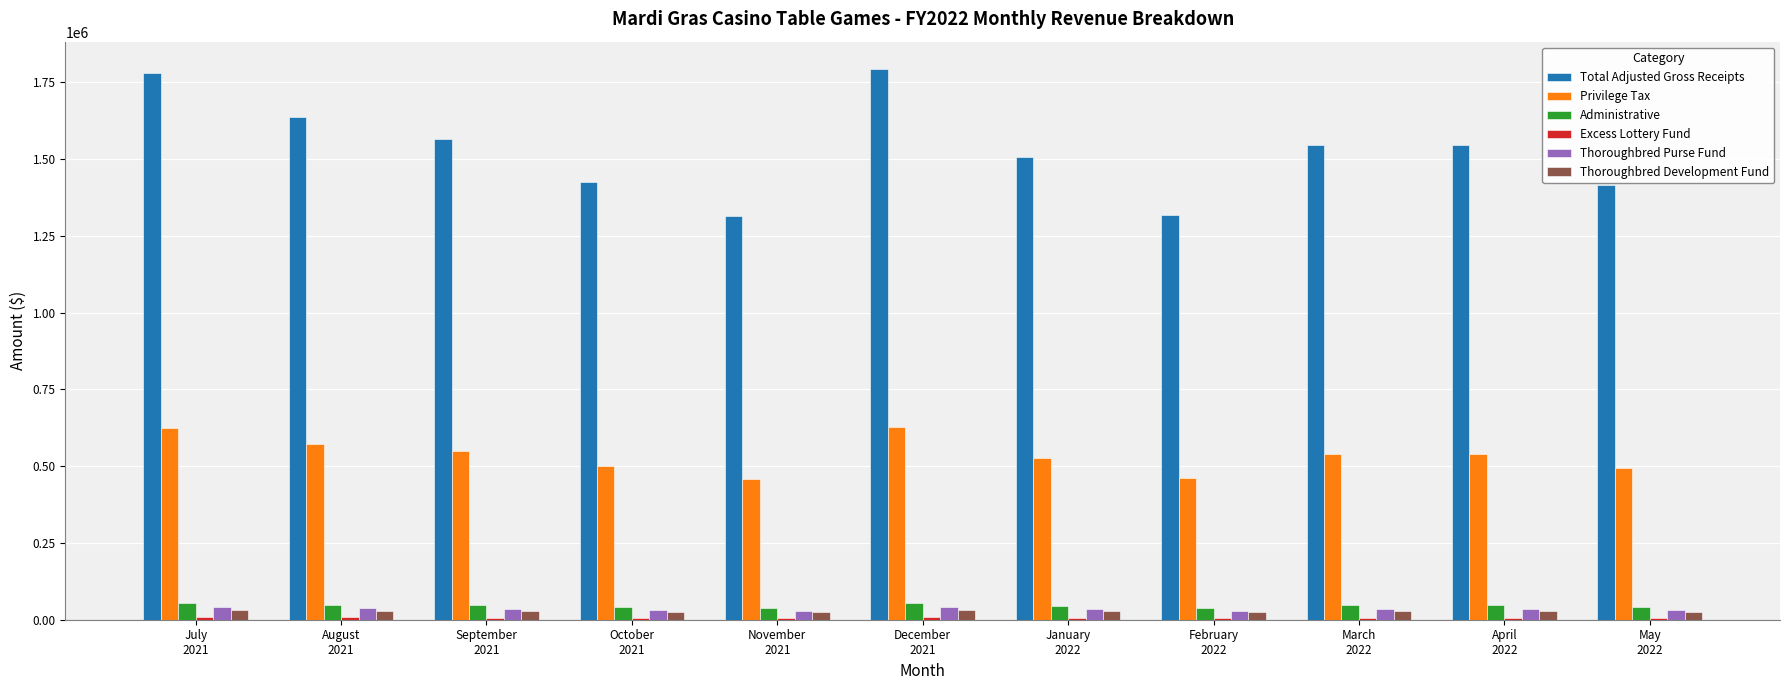

At how many categories does at least one series exceed 887435?

11